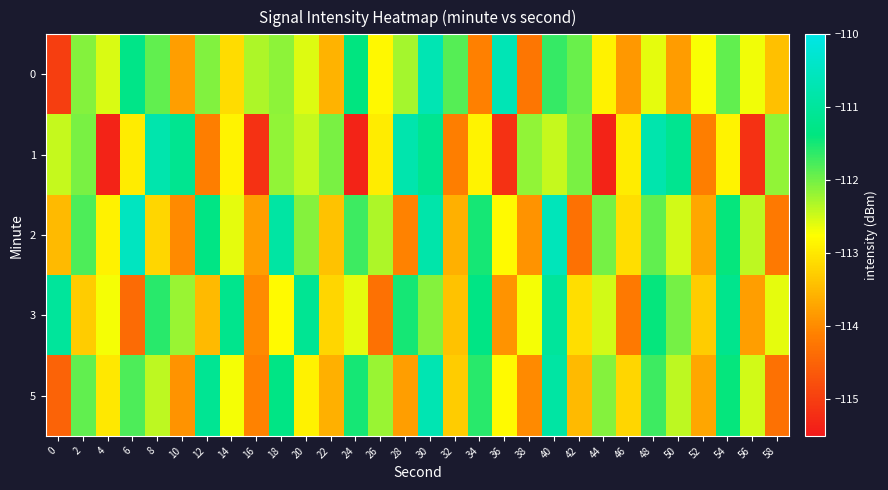

Rank the series at 14 from highest to lowest value.

3, 2, 5, 1, 0